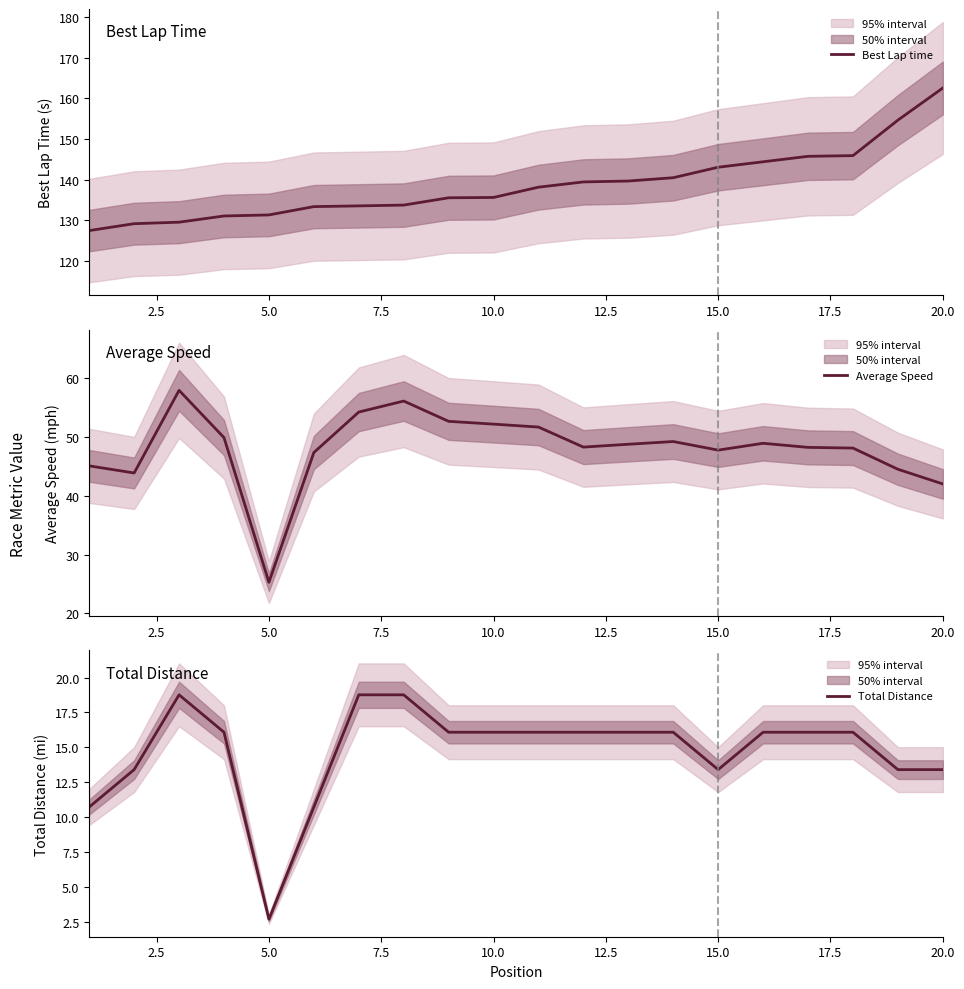

The Average Speed series shows 42.0 at 20.0. True or false?

True